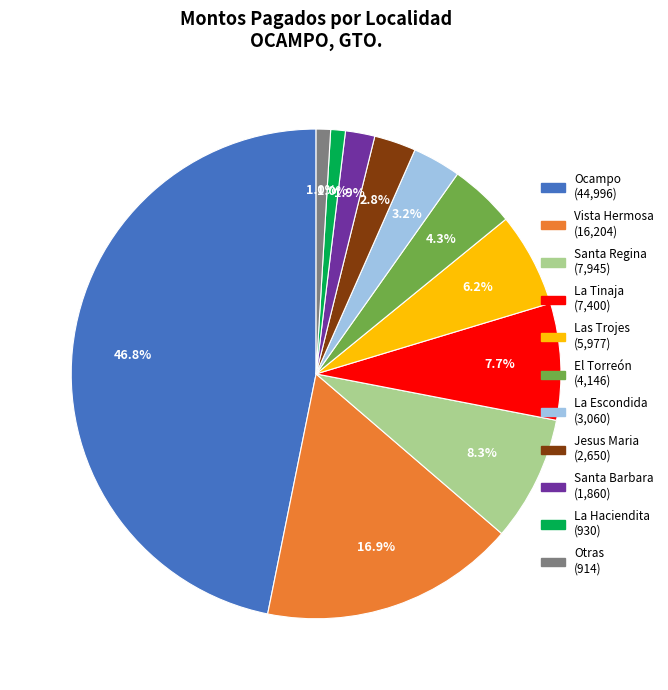

How many segments does this pie chart have?

11